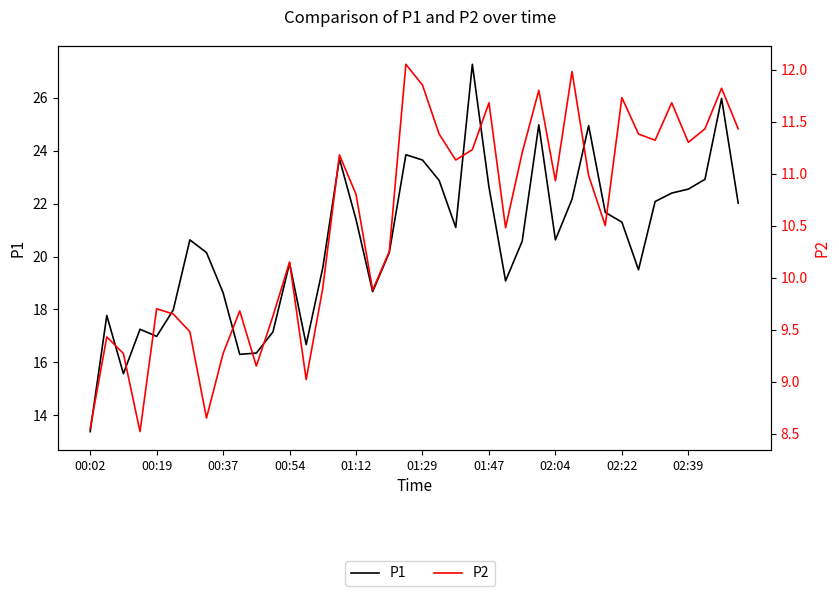

Which series has the widest spread of values?

P1